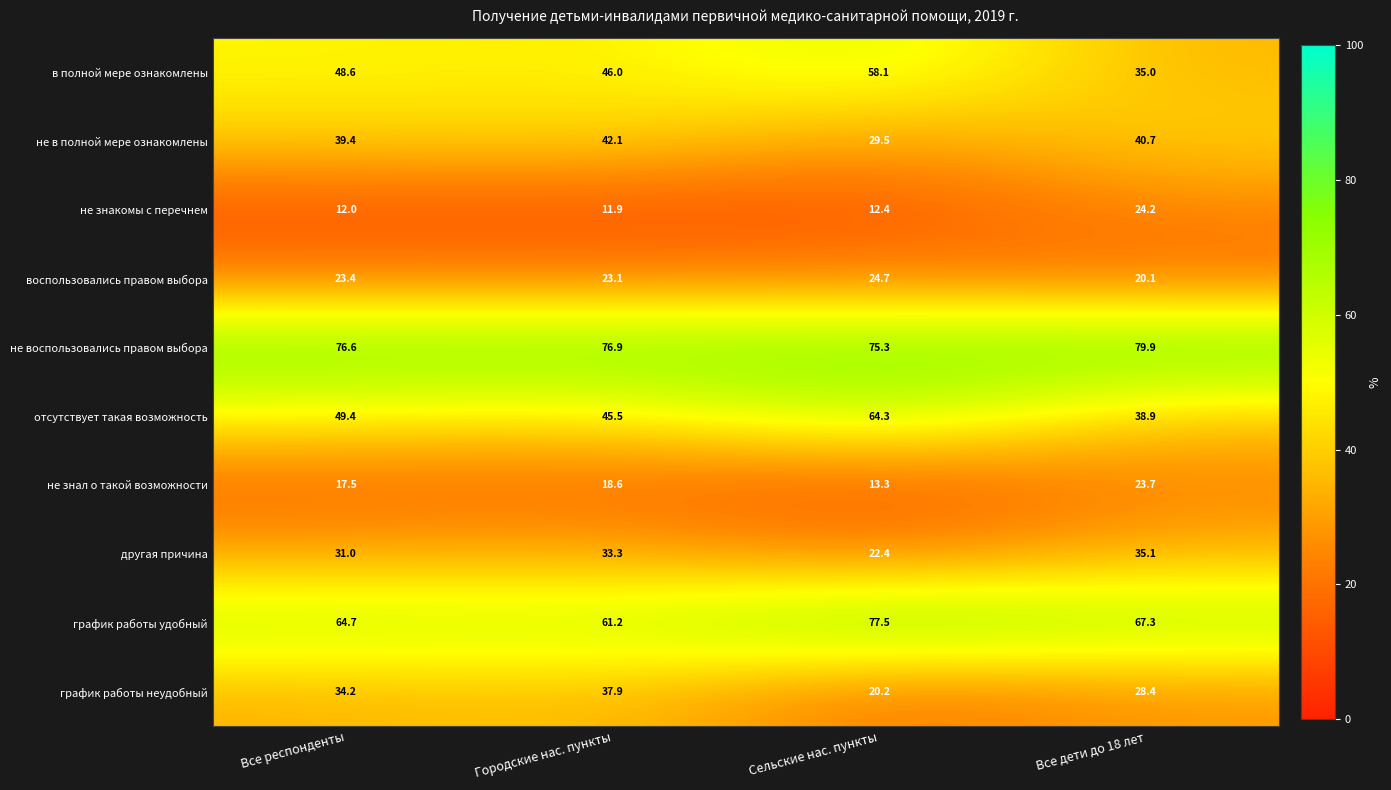

Which series has the widest spread of values?

отсутствует такая возможность